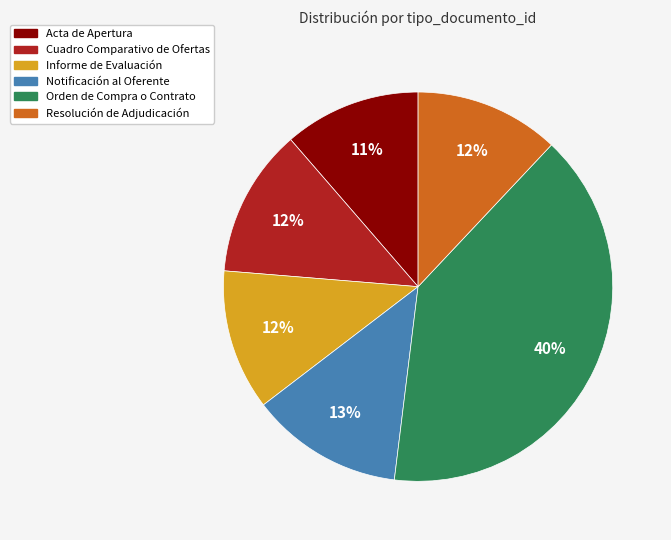

Which has a higher value, Orden de Compra o Contrato or Notificación al Oferente?

Orden de Compra o Contrato